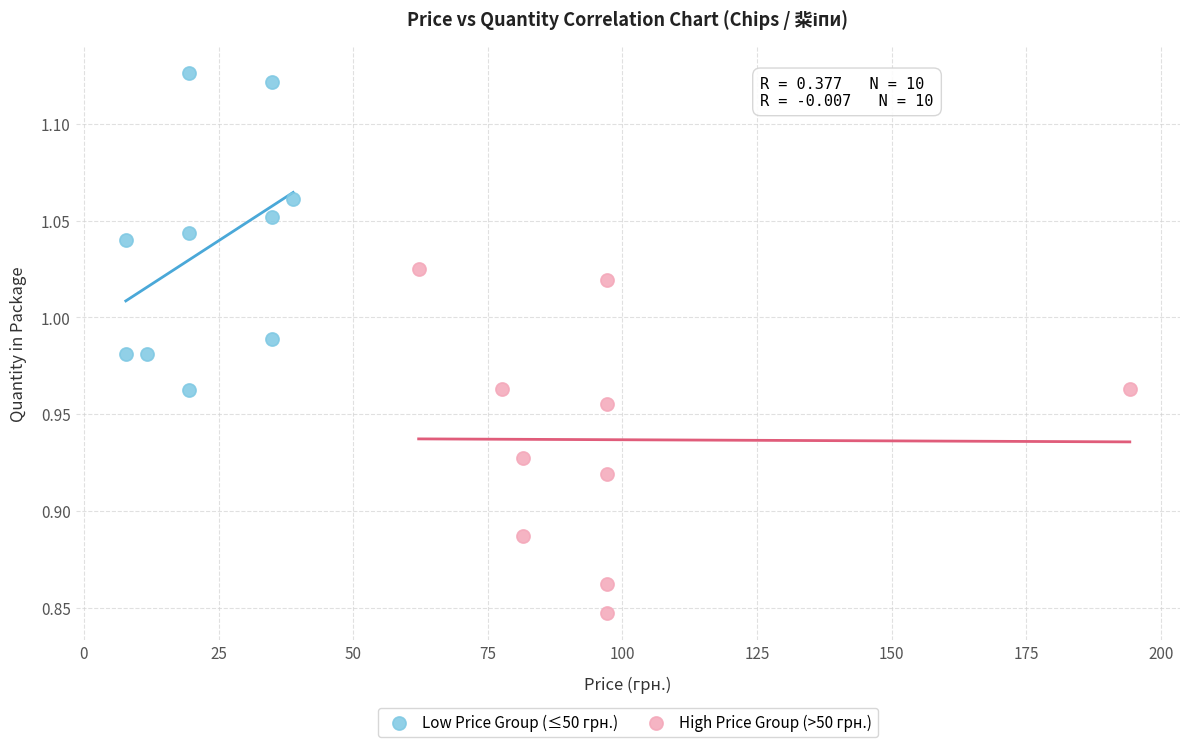

Which series contains the lowest Y value?

High Price Group (>50 грн.)